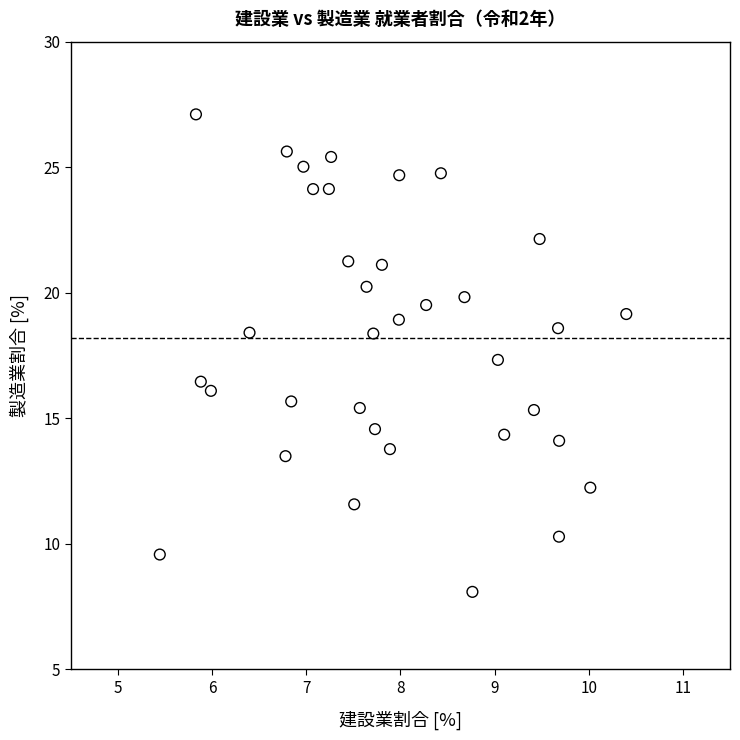

What is the range of X values (max minus min)?

5.0